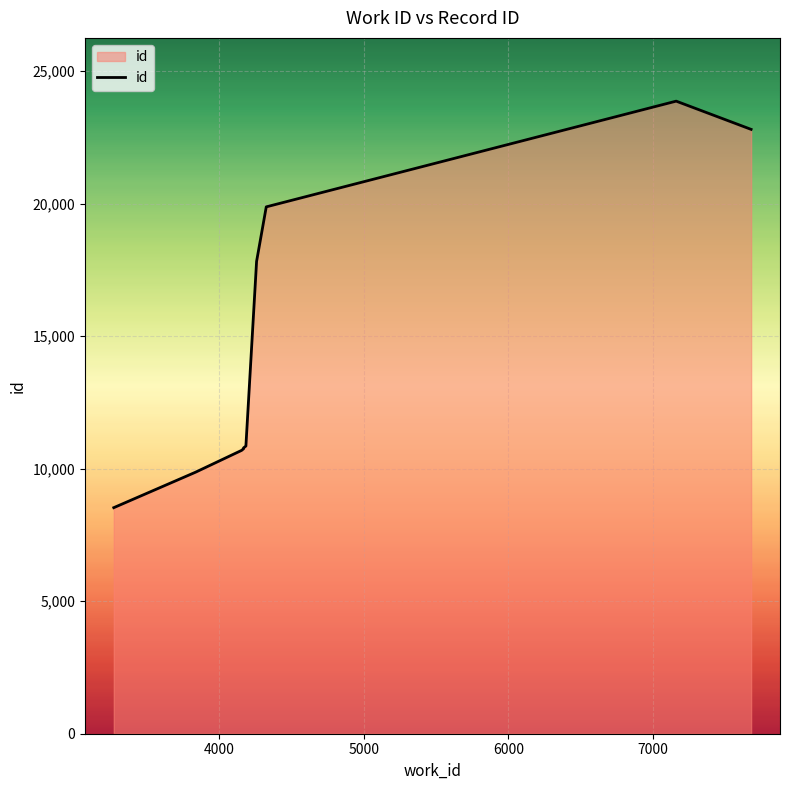

Reading left to right, extract all data points from this chart.

8528	9865	10688	10751	10782	10854	17819	19875	23863	22798